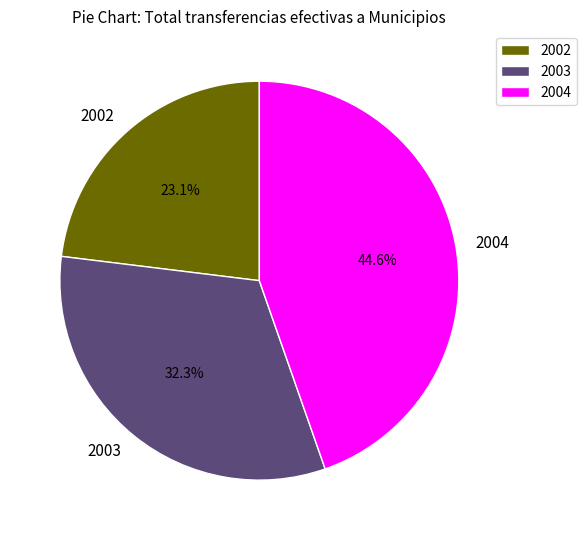

Between 2003 and 2002, which is larger?

2003